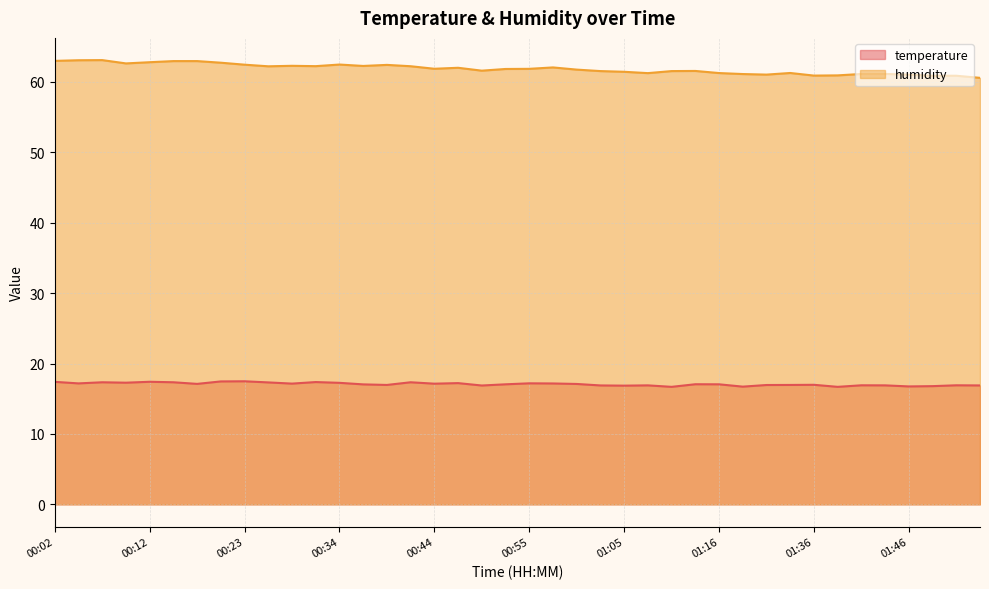

How many distinct data groups are displayed?

2